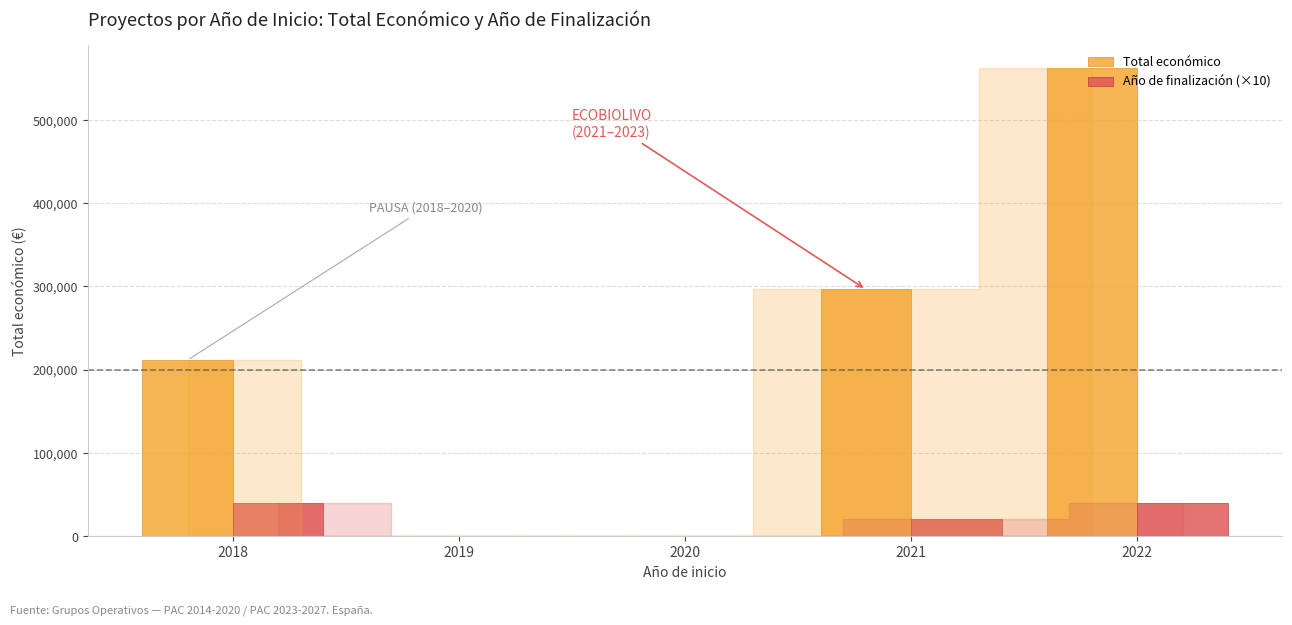

What are all the series names shown in the legend?

Total económico, Año de finalización (×10)